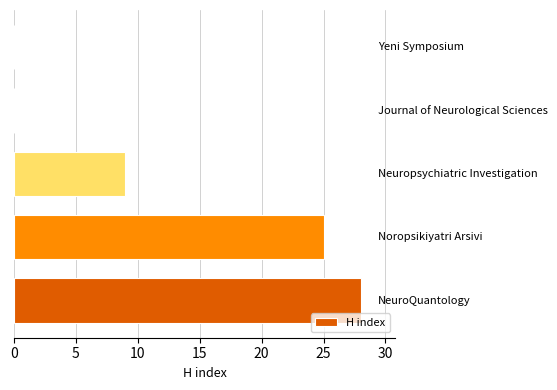

What is the maximum value shown in the chart?

28